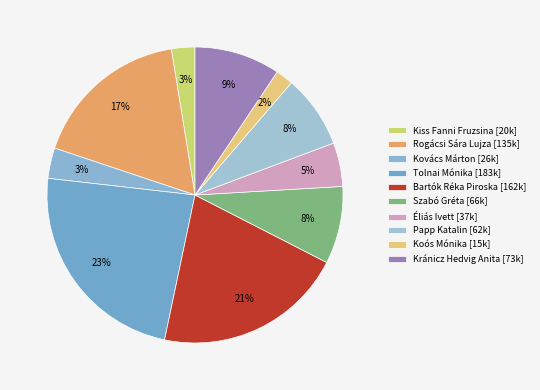

How many segments does this pie chart have?

10